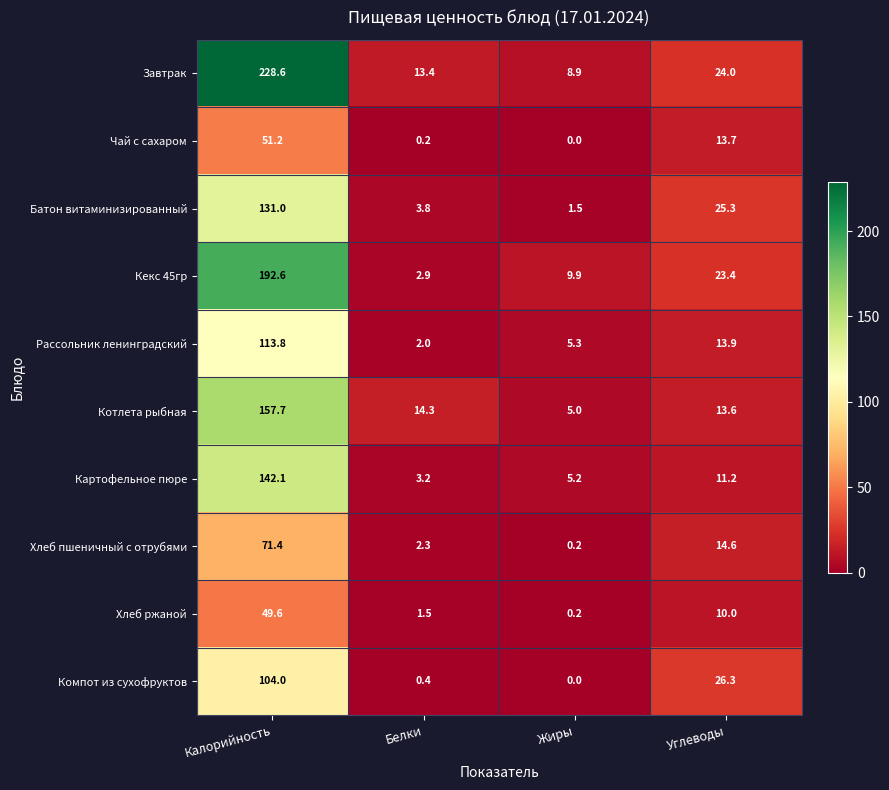

Which series has the widest spread of values?

Завтрак